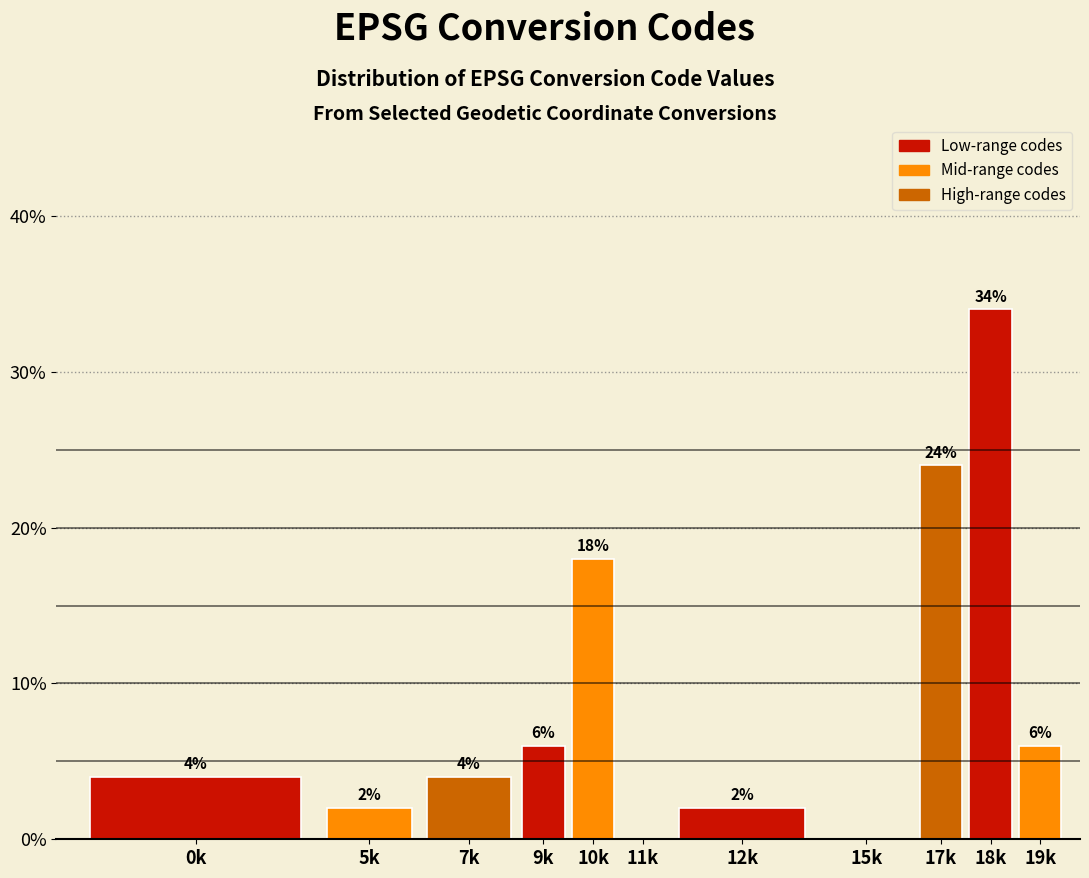

Reading left to right, what are all the values shown in this chart?

0k=4	5k=2	7k=4	9k=6	10k=18	11k=0	12k=2	15k=0	17k=24	18k=34	19k=6